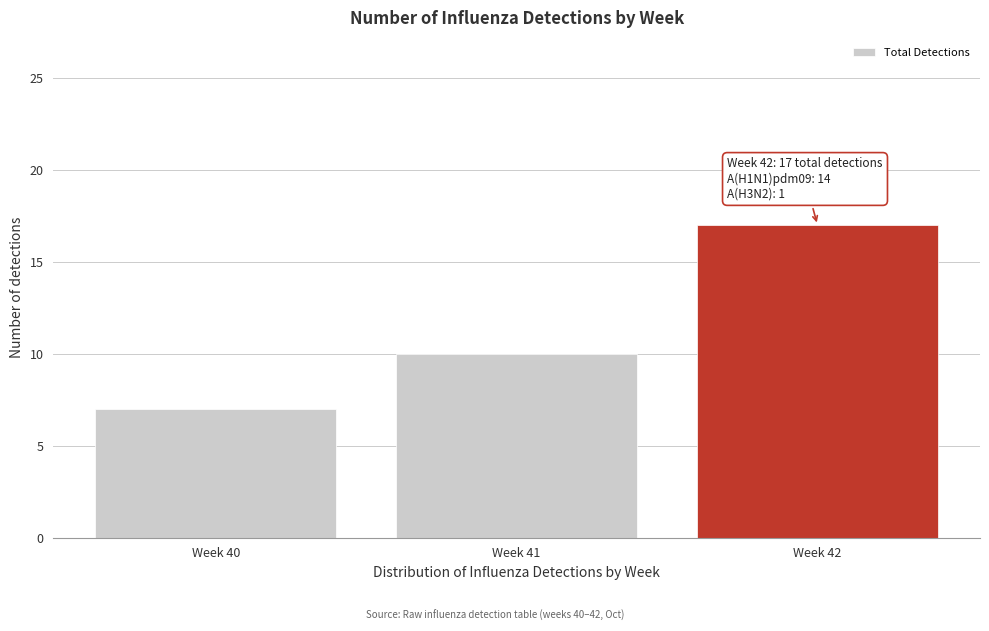

Reading left to right, transcribe all the data shown in this chart.

7	10	17